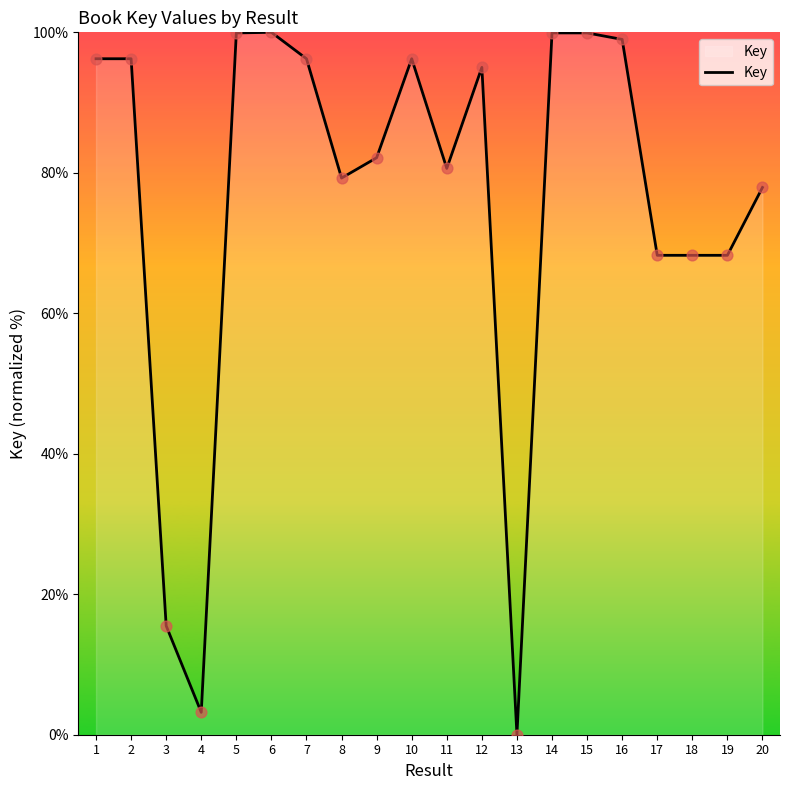

Between 10 and 5, which is larger?

5